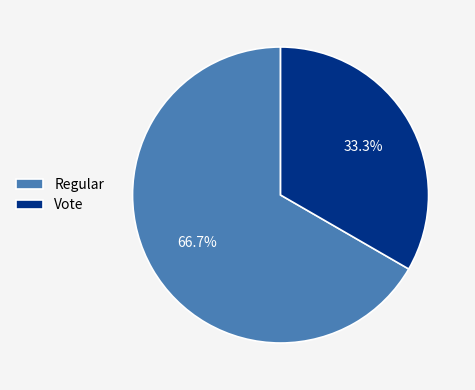

Count the number of slices in the pie.

2